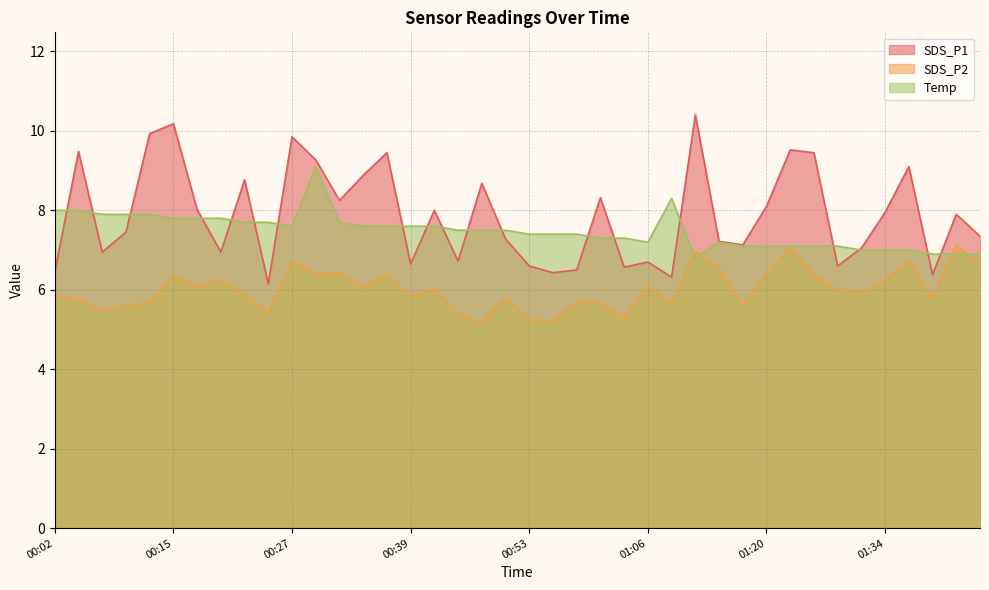

Where is the first local minimum for Temp?

00:27